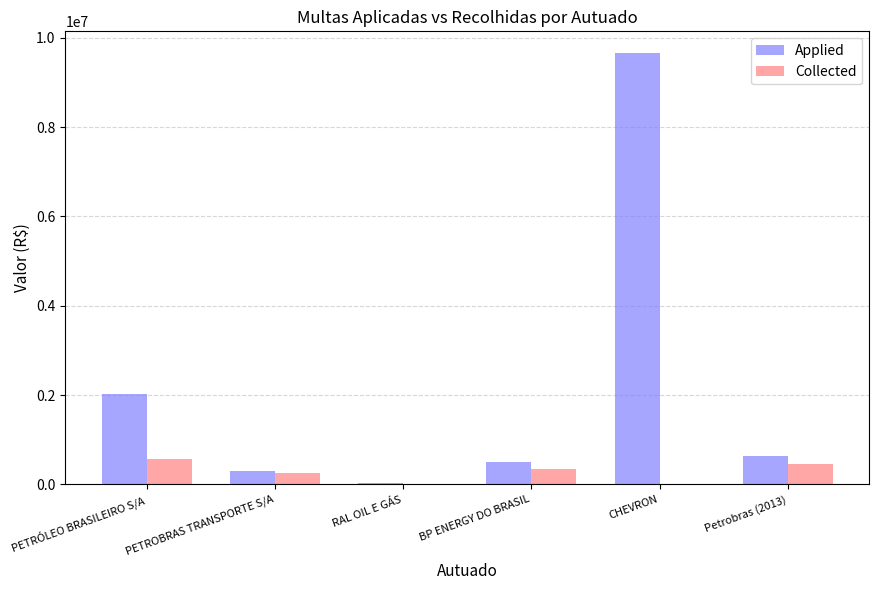

Reading right to left, list all the values displayed in this chart.

Applied: Petrobras (2013)=639563.6	CHEVRON=9663902.9	BP ENERGY DO BRASIL=500000.0	RAL OIL E GÁS=20000.0	PETROBRAS TRANSPORTE S/A=309000.0	PETRÓLEO BRASILEIRO S/A=2015000.0
Collected: Petrobras (2013)=452947.3	CHEVRON=0.0	BP ENERGY DO BRASIL=350000.0	RAL OIL E GÁS=0.0	PETROBRAS TRANSPORTE S/A=260745.0	PETRÓLEO BRASILEIRO S/A=569820.0